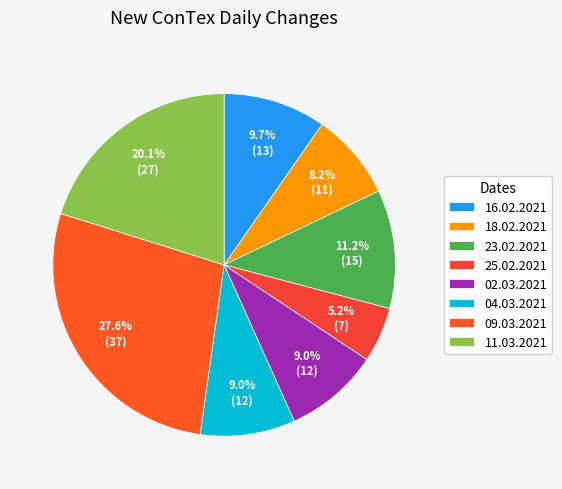

Count the number of slices in the pie.

8